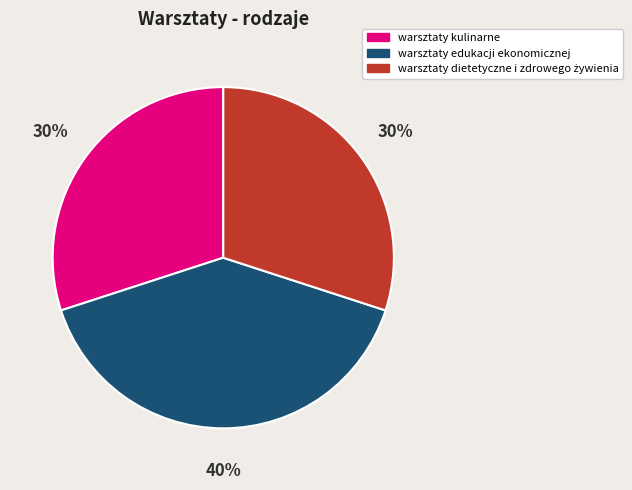

Is there a majority slice in this chart?

No